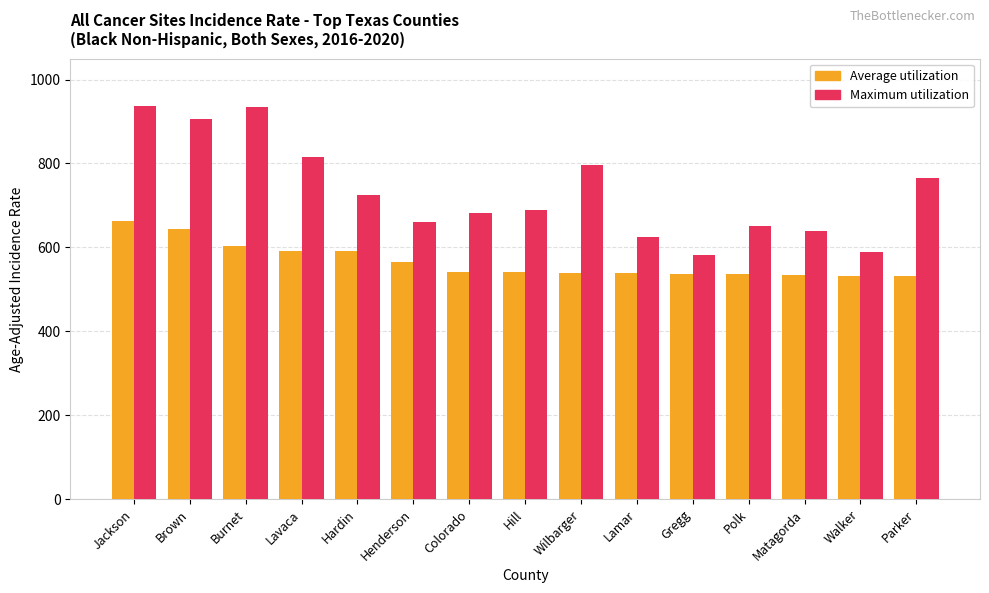

What is the difference between the maximum and second lowest values in the Maximum utilization series?

347.7